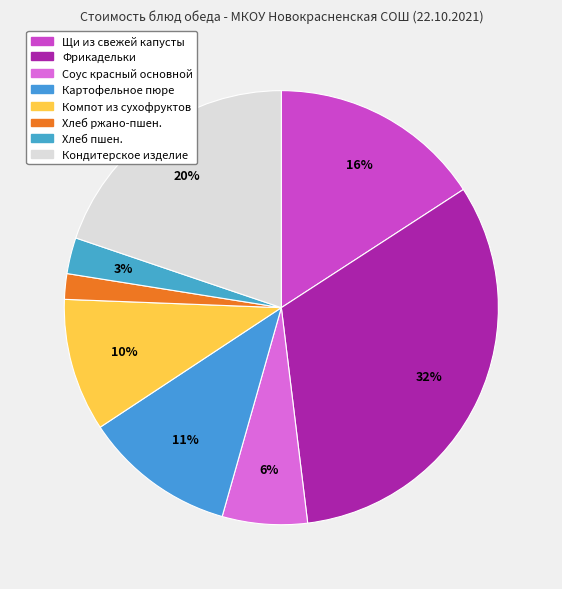

Rank the categories by value from lowest to highest.

Хлеб ржано-пшен., Хлеб пшен., Соус красный основной, Компот из сухофруктов, Картофельное пюре, Щи из свежей капусты, Кондитерское изделие, Фрикадельки